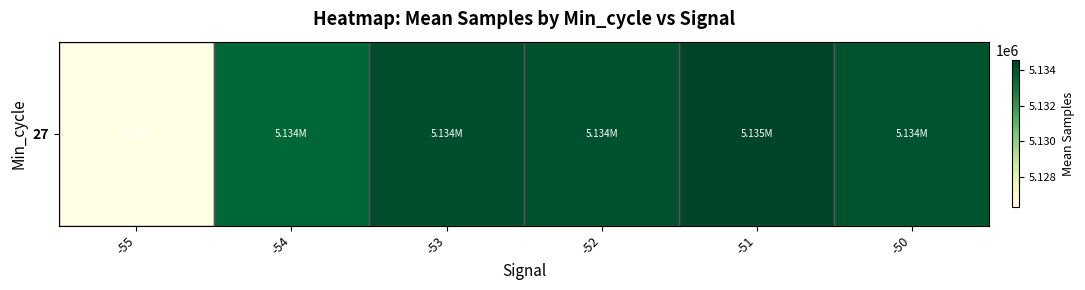

Which category has the highest value across all series?

-51